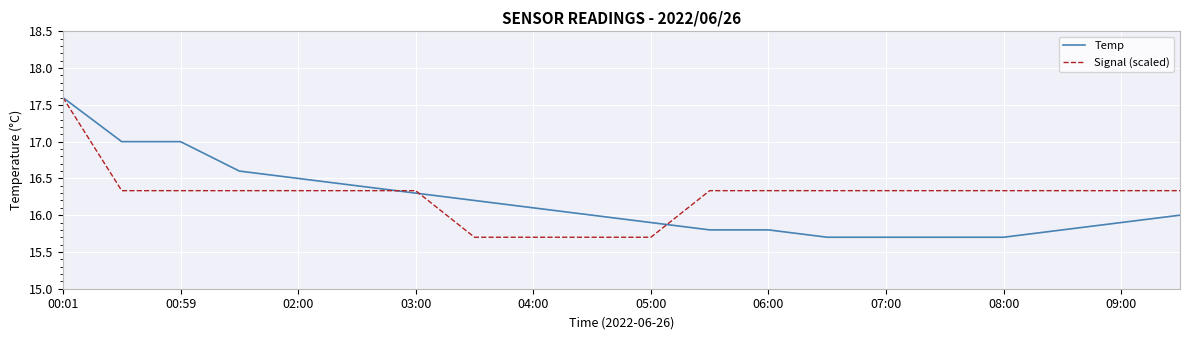

What is the highest value of the Signal (scaled) series?

17.6